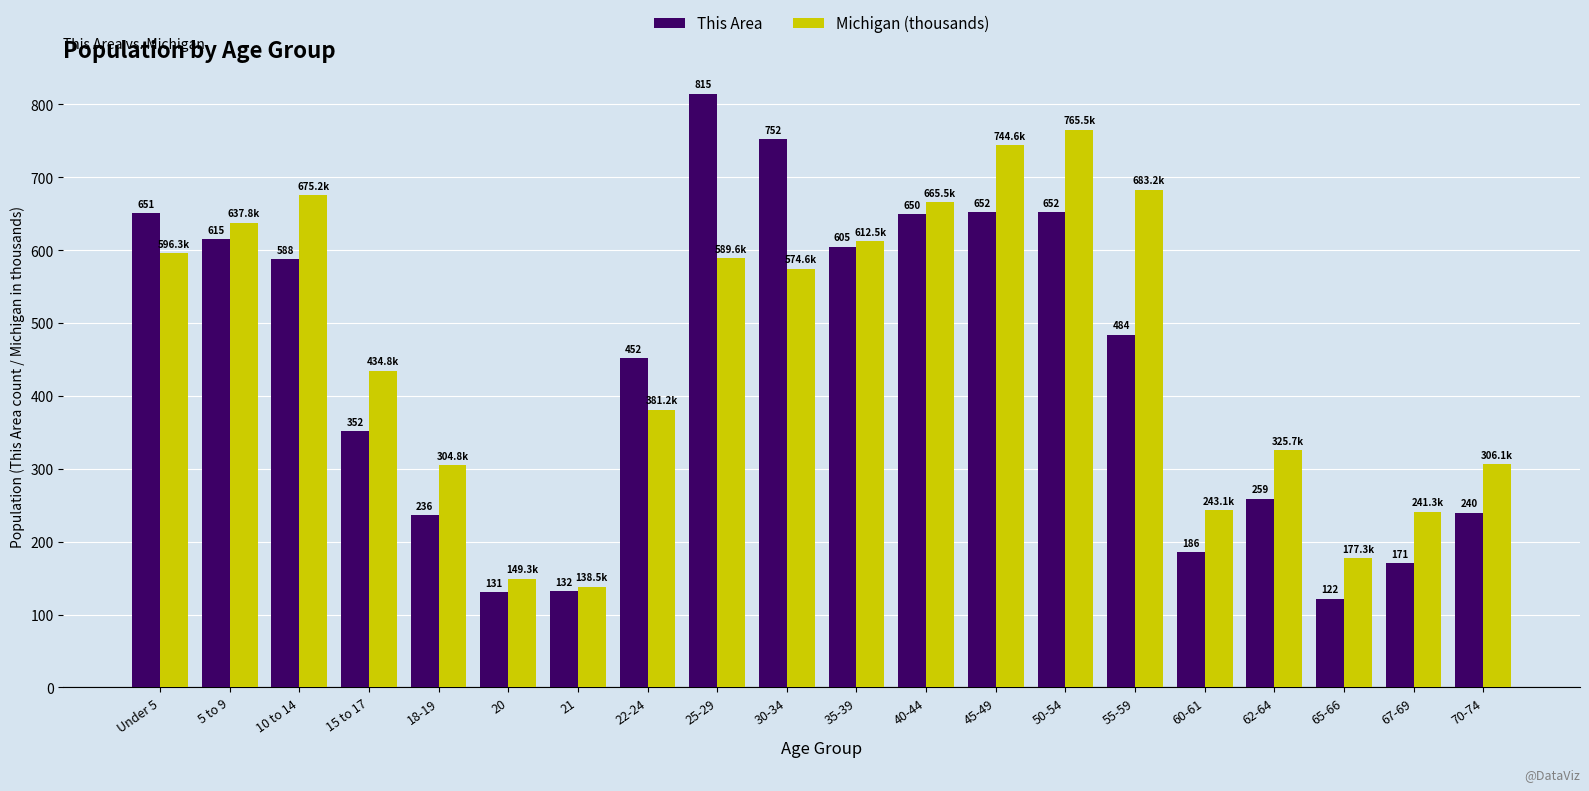

What is the total value across all series at 22-24?

833.2